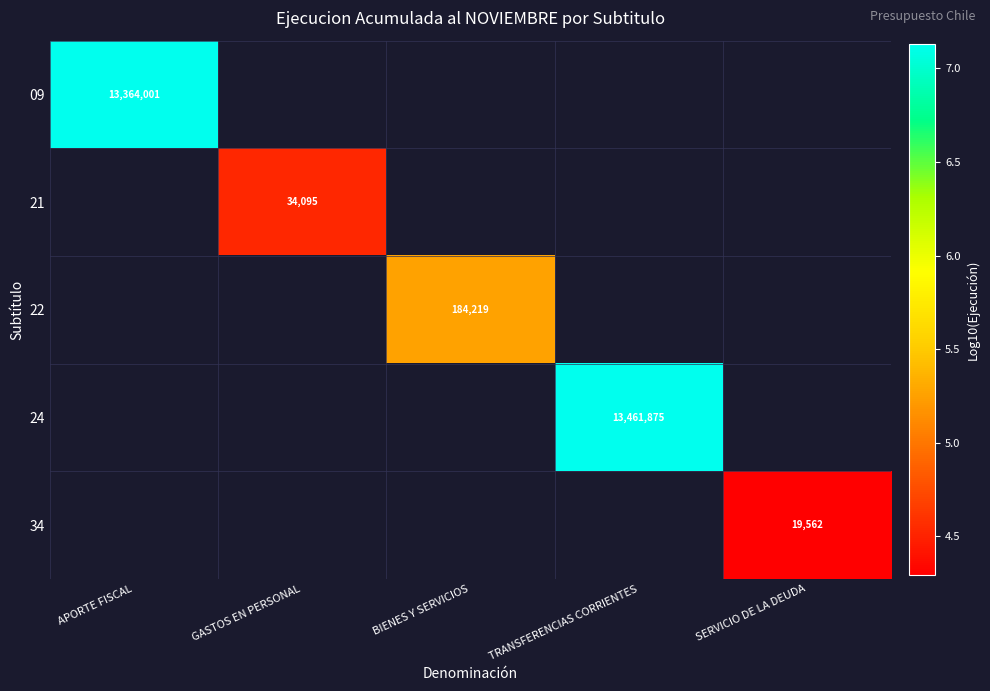

How many categories are shown in the chart?

5